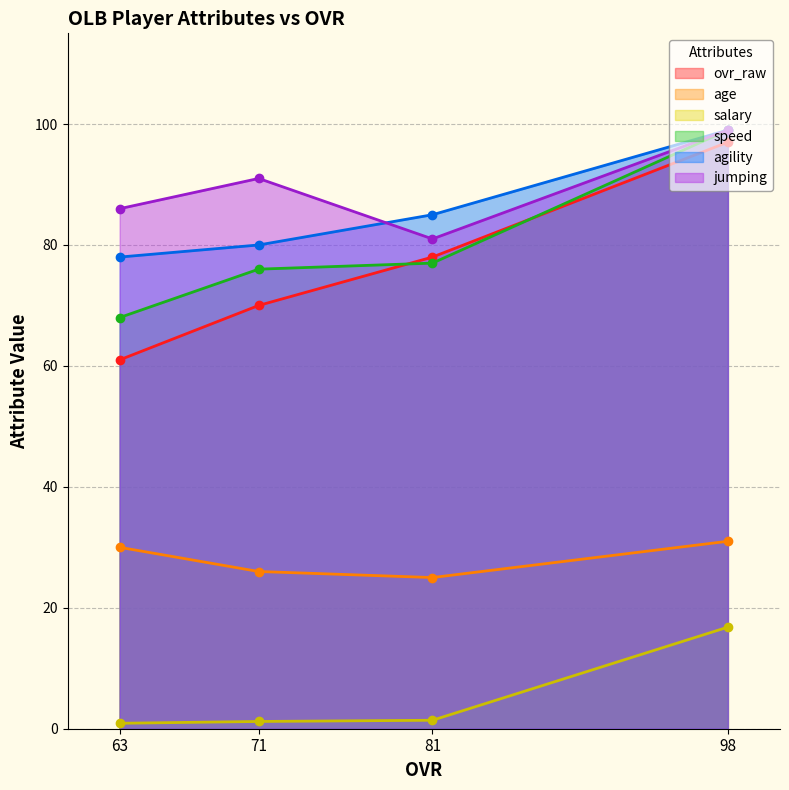

What is the value of the agility point at the 4th from the left?

99.0